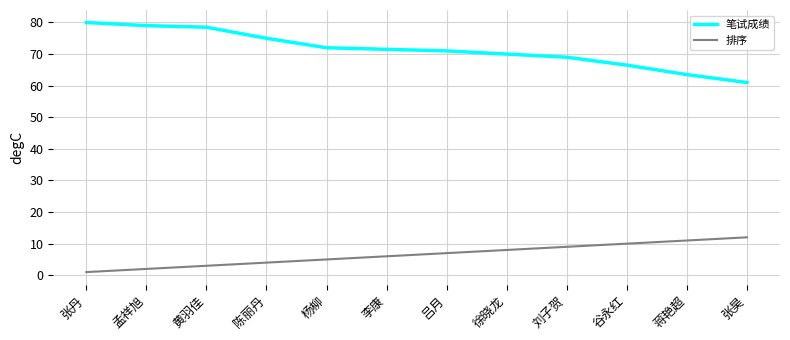

True or false: 笔试成绩 and 排序 intersect in this chart.

False